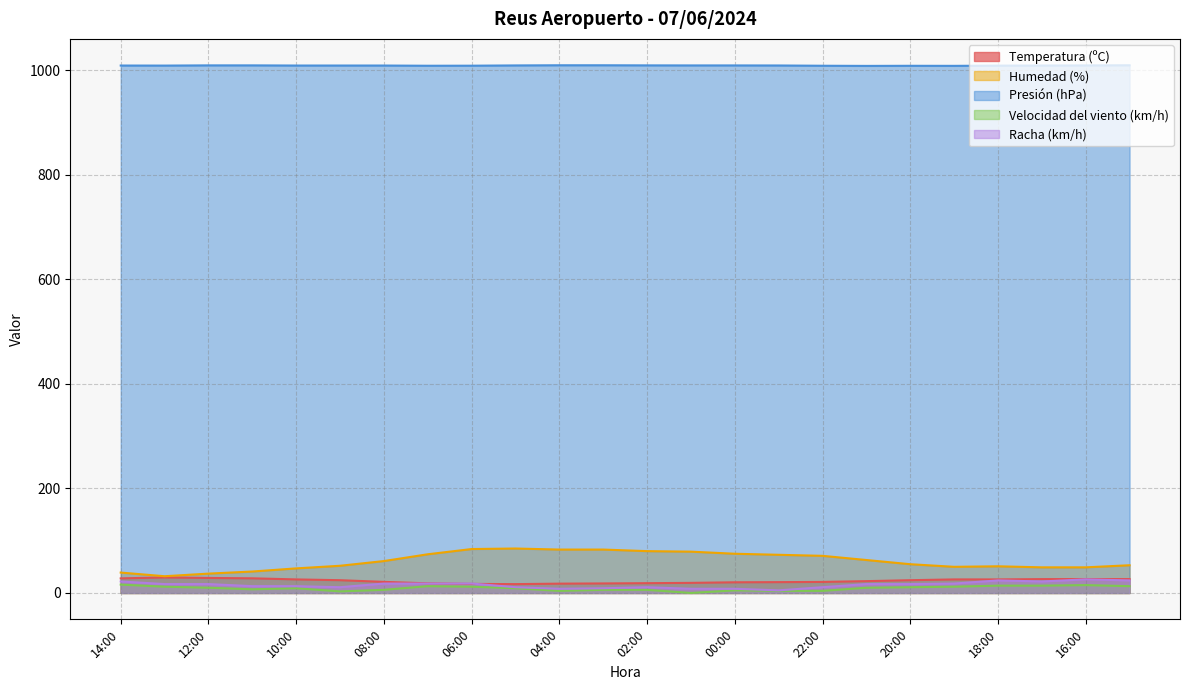

Is the value of Presión (hPa) at 19:00 greater than the value of Racha (km/h) at 02:00?

Yes